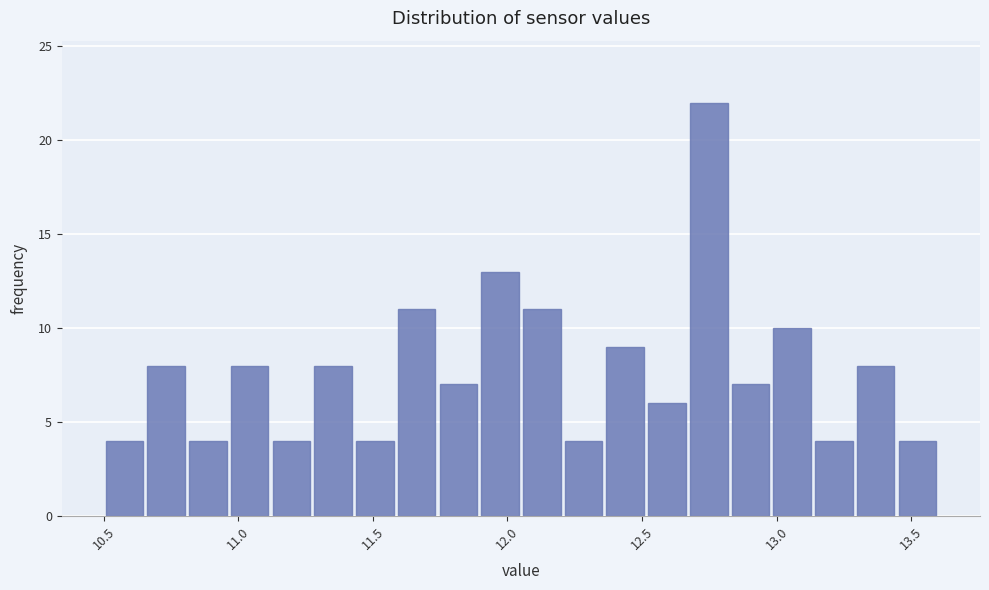

Read against the x-axis, roughly where is the centre of the tallest bar?

12.75